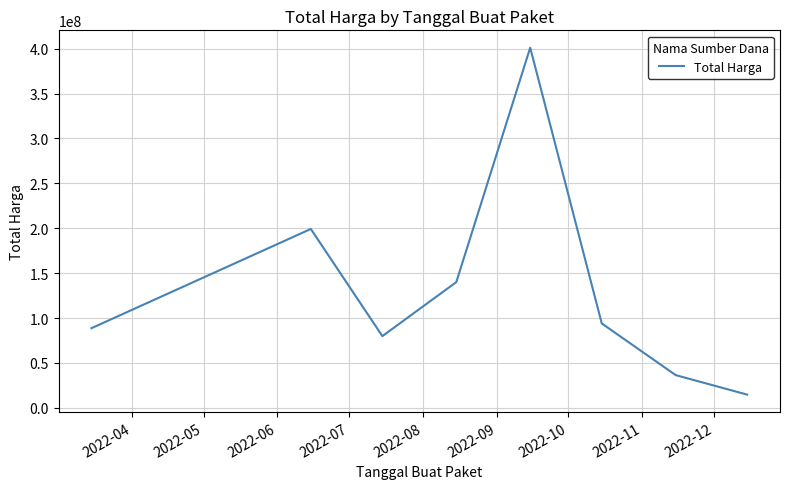

True or false: the data has more than 0 interior local peaks.

True